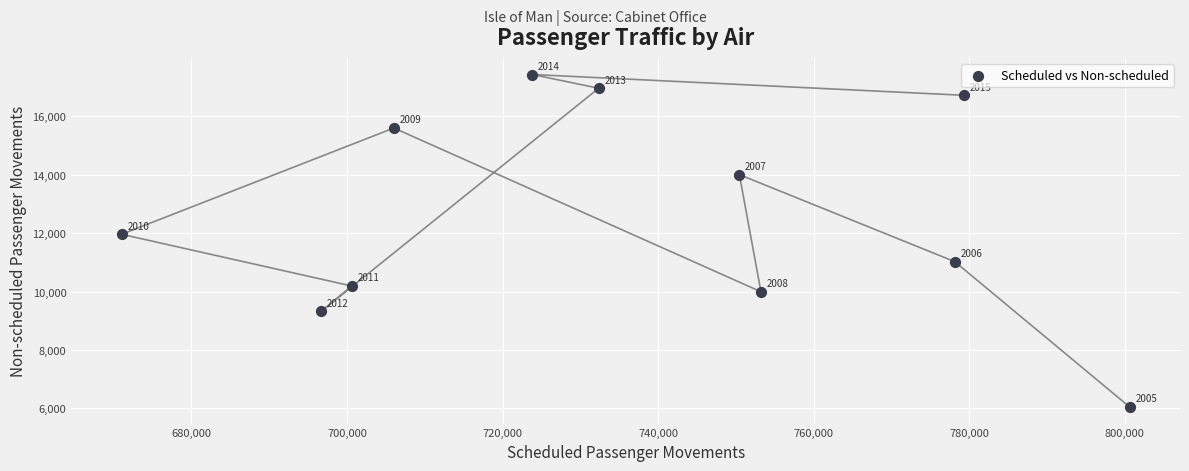

What is the average Y value?

12660